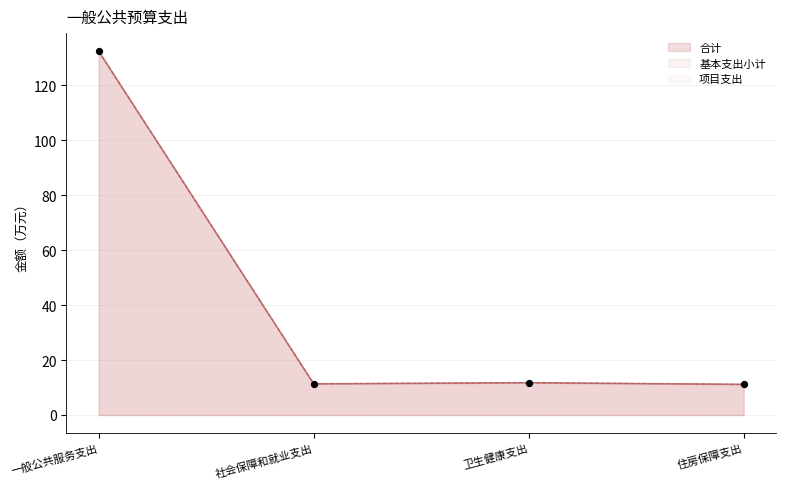

Which series contains the lowest Y value?

合计